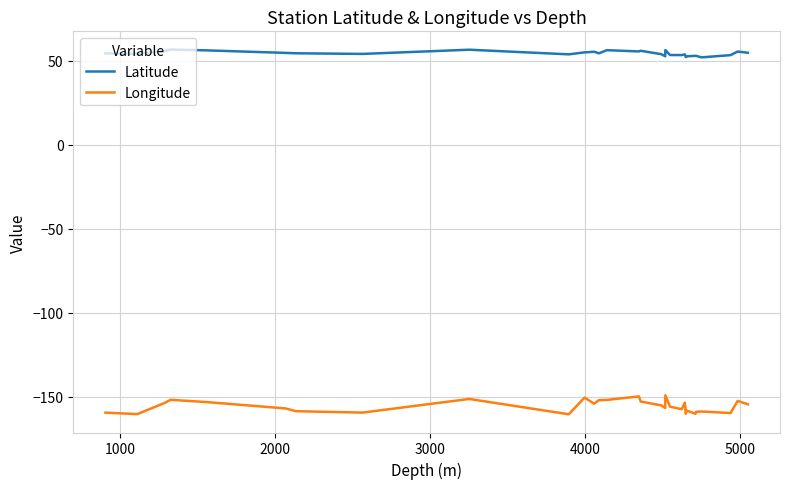

How many categories are shown in the chart?

30